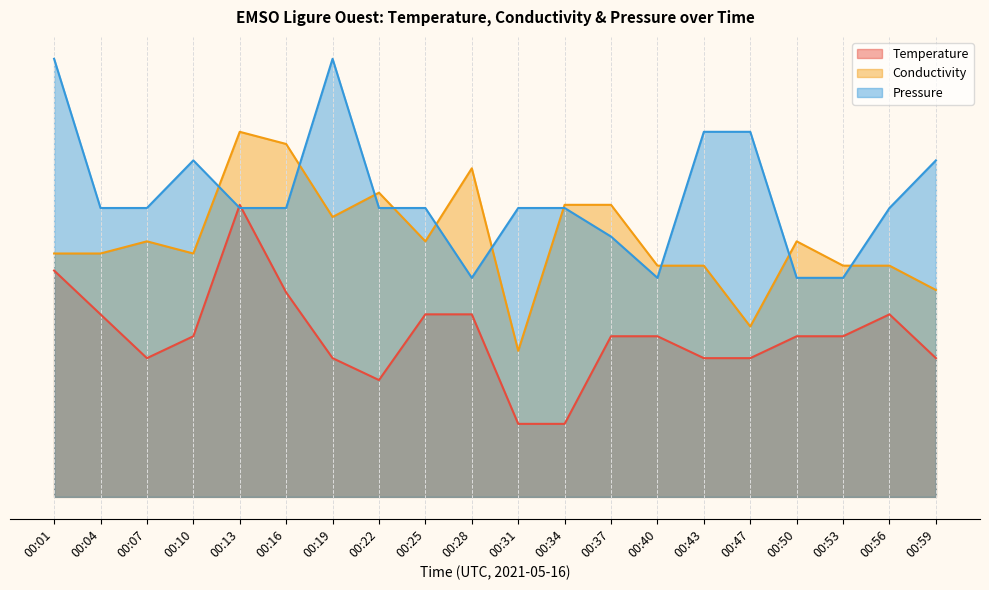

What is the difference between the maximum and minimum values in the Conductivity series?

3.0